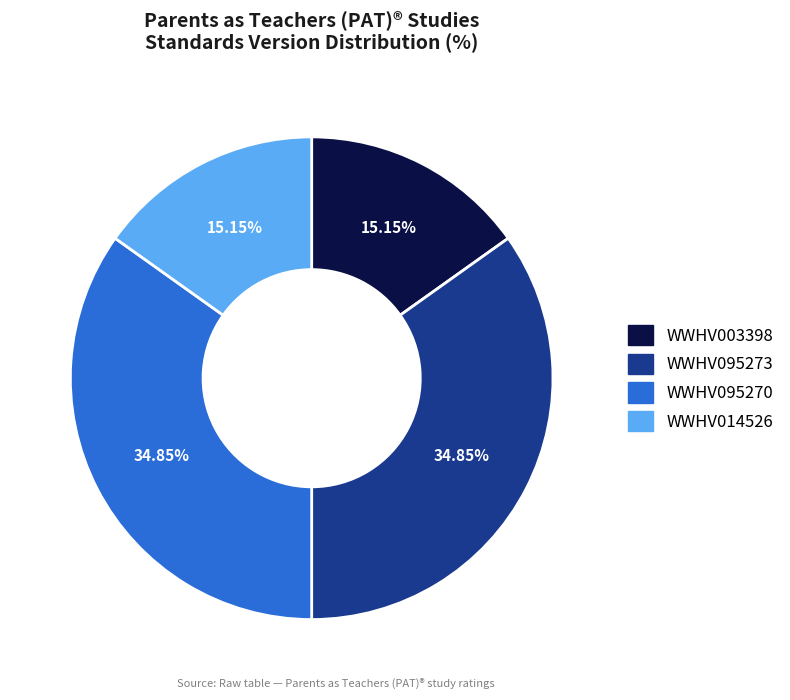

To the nearest percent, what percentage of the pie is WWHV095273?

35%